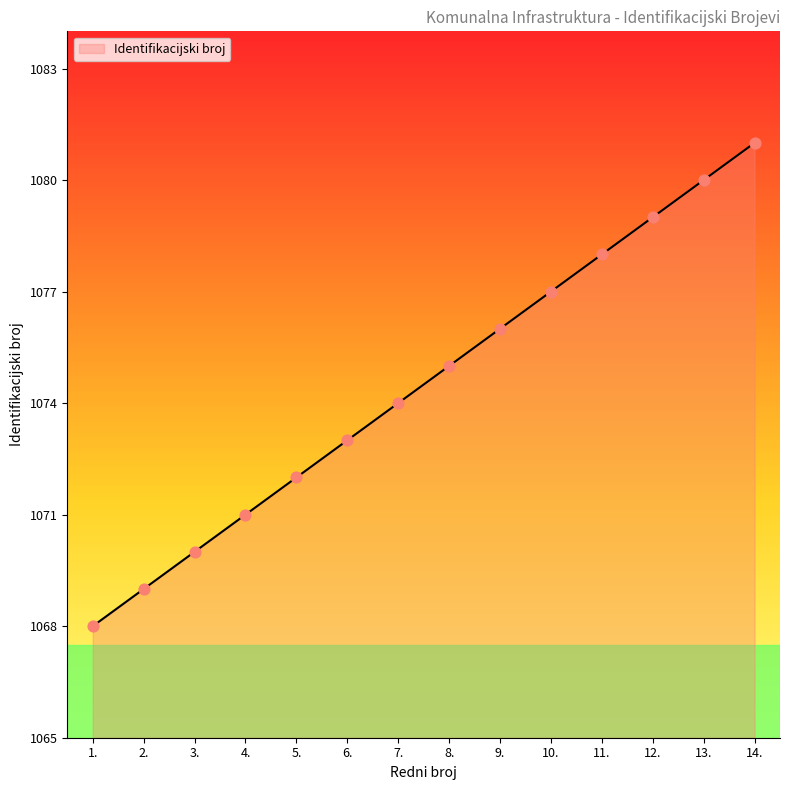

What is the ratio of the value at 13. to the value at 4.?

1.0